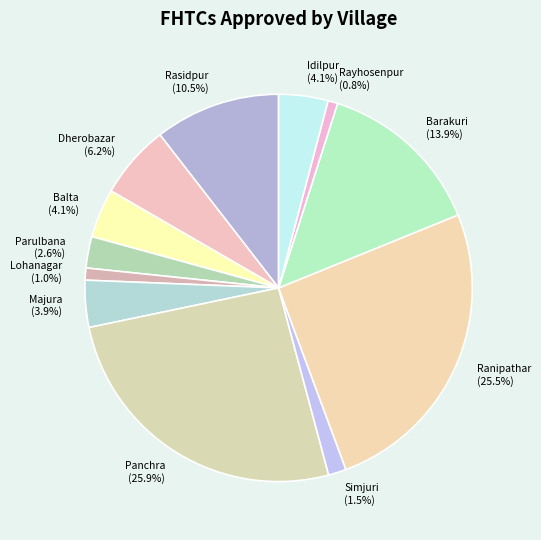

Count the number of slices in the pie.

12